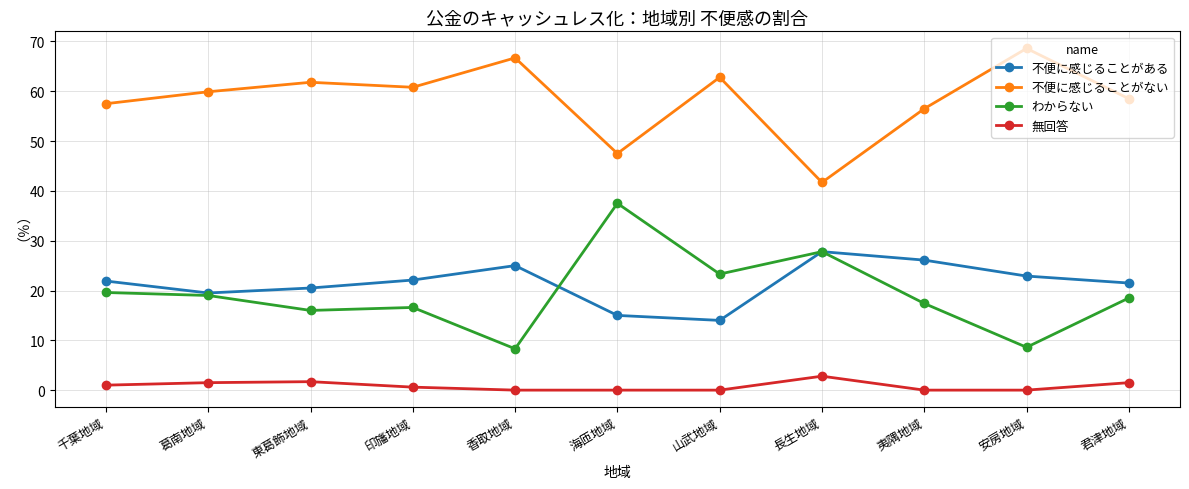

At how many categories does at least one series exceed 34?

11